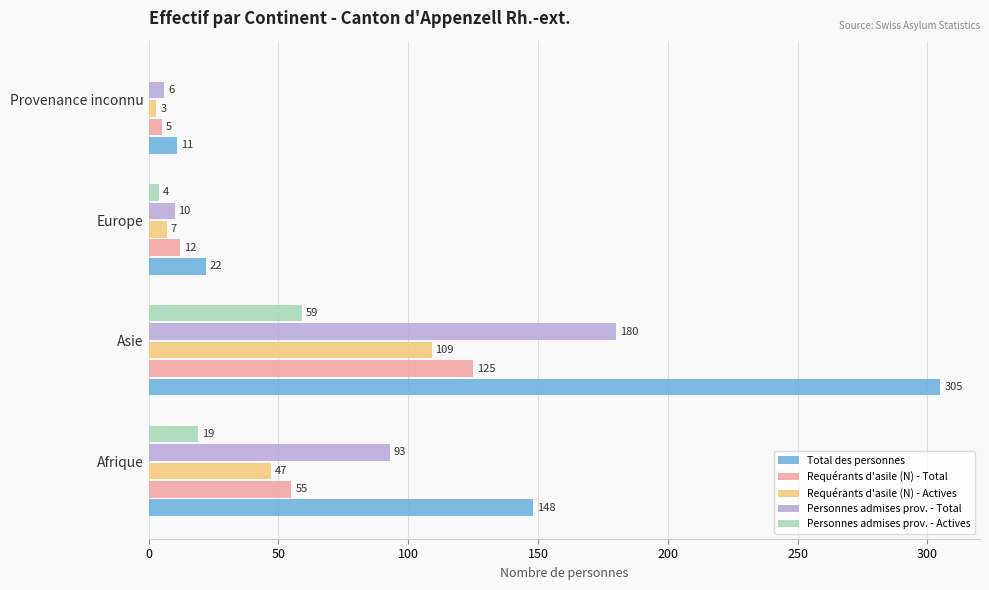

Between Afrique and Asie, which series saw the biggest shift?

Total des personnes